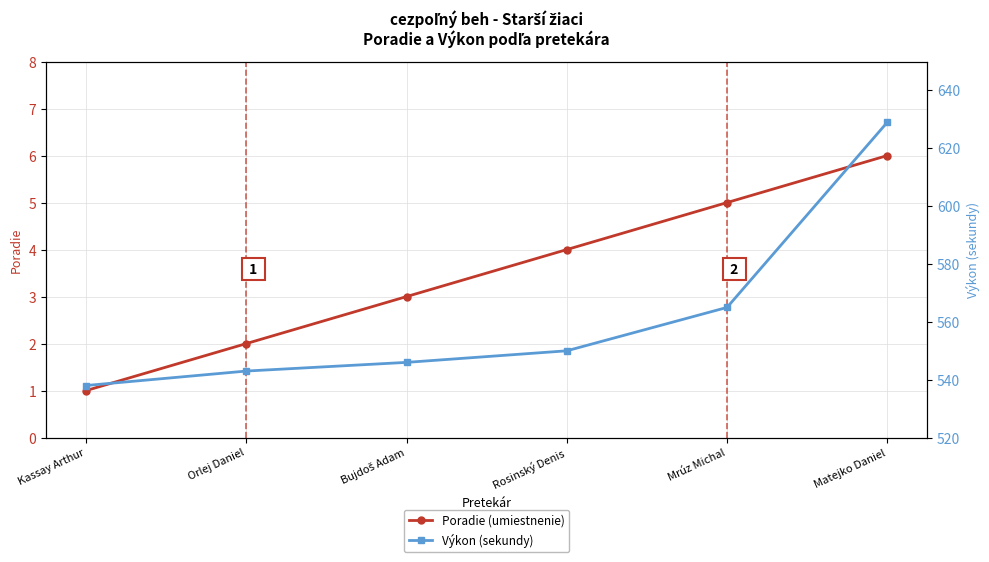

Which label corresponds to the smallest value in the chart?

Kassay Arthur